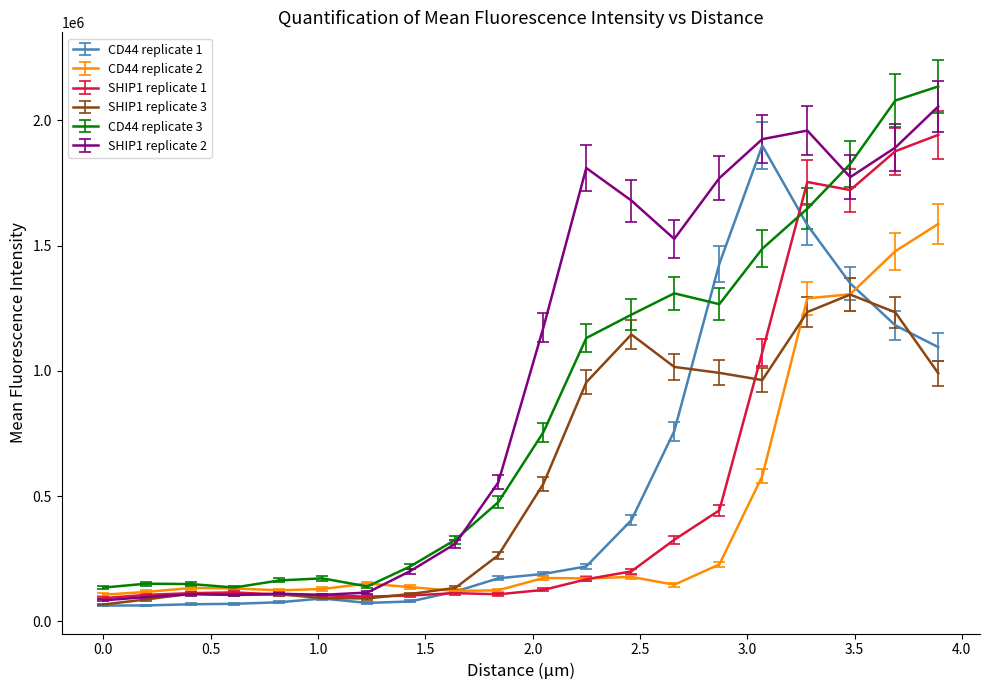

Which series has the widest spread of values?

CD44 replicate 3